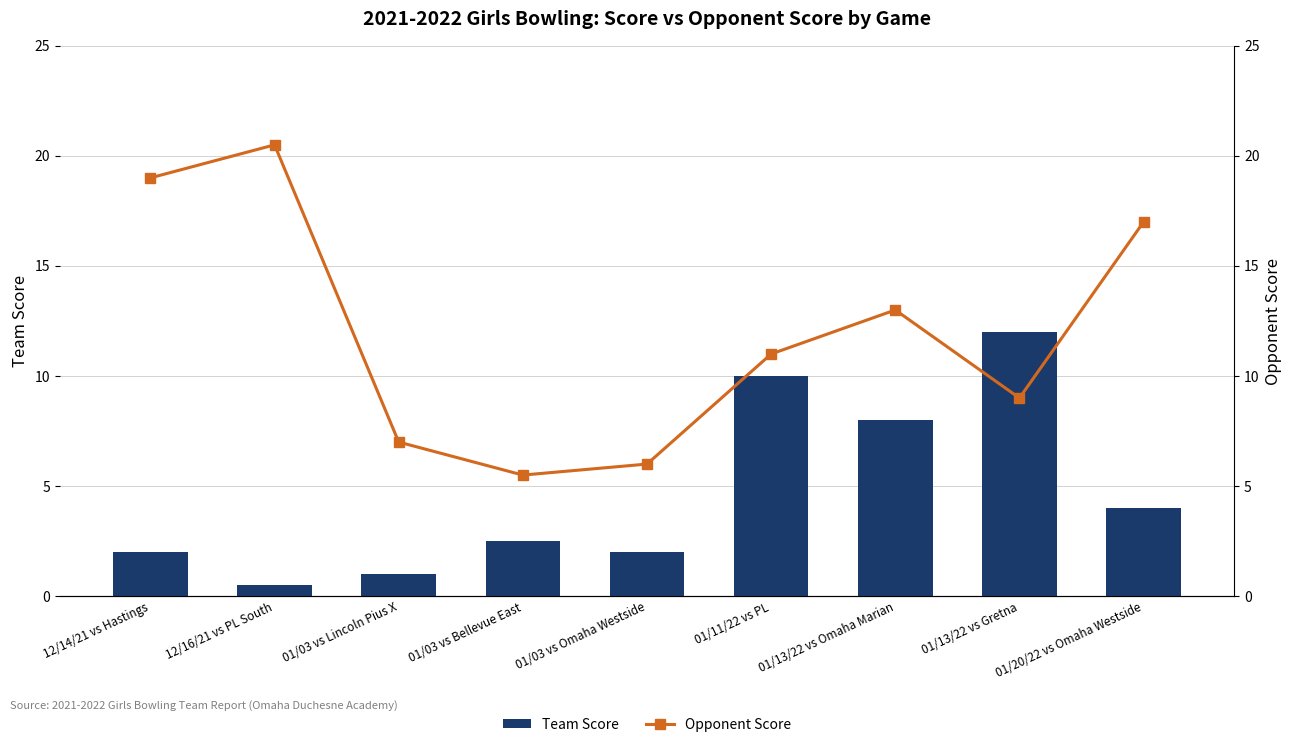

Which series changed the most between 01/03 vs Bellevue East and 01/13/22 vs Omaha Marian?

Opponent Score